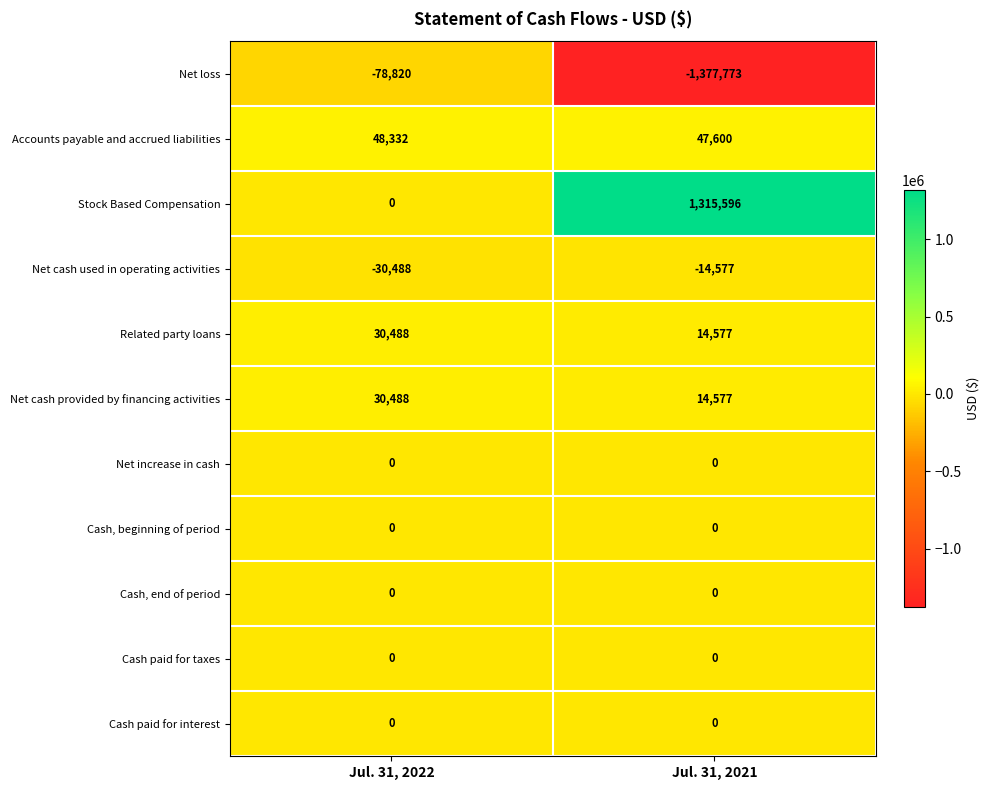

What is the maximum value shown in the chart?

1315596